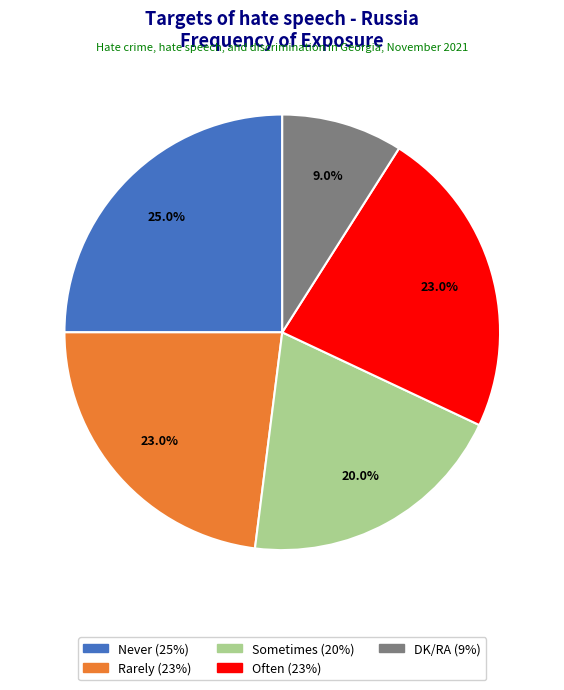

To the nearest percent, what is the average slice percentage?

20%